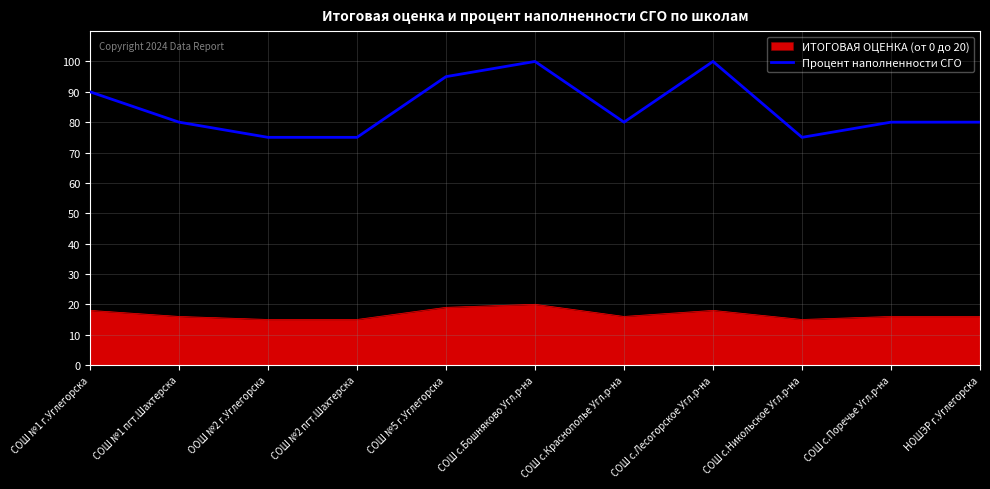

What is the difference between the maximum and minimum values in the Процент наполненности СГО series?

25